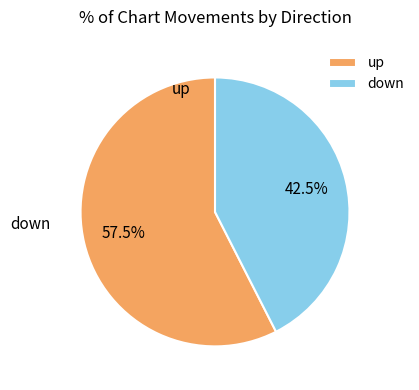

The down slice represents 56% of the pie. True or false?

False